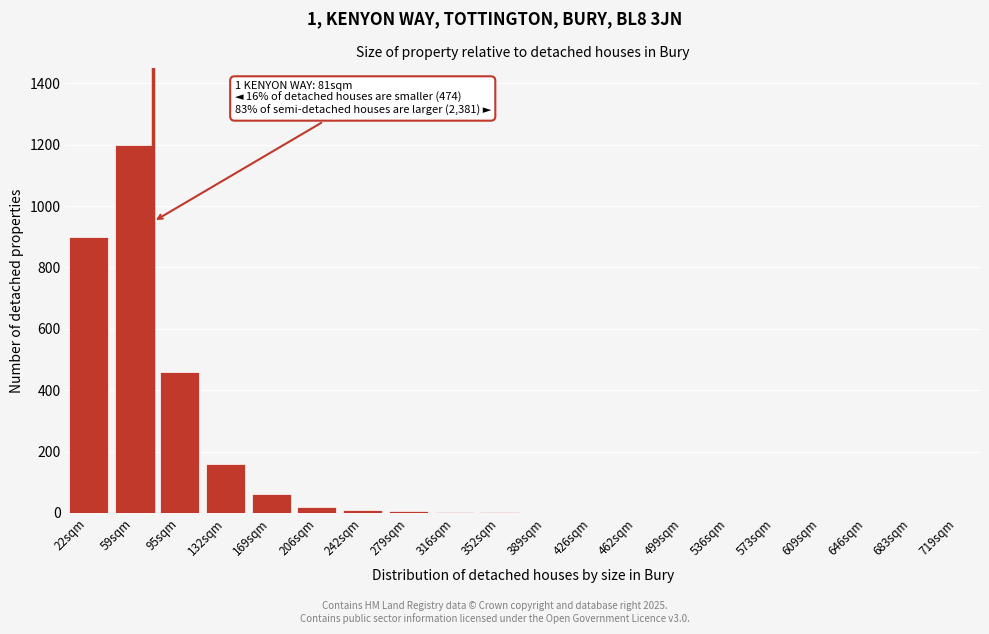

What is the greatest value displayed?

1200